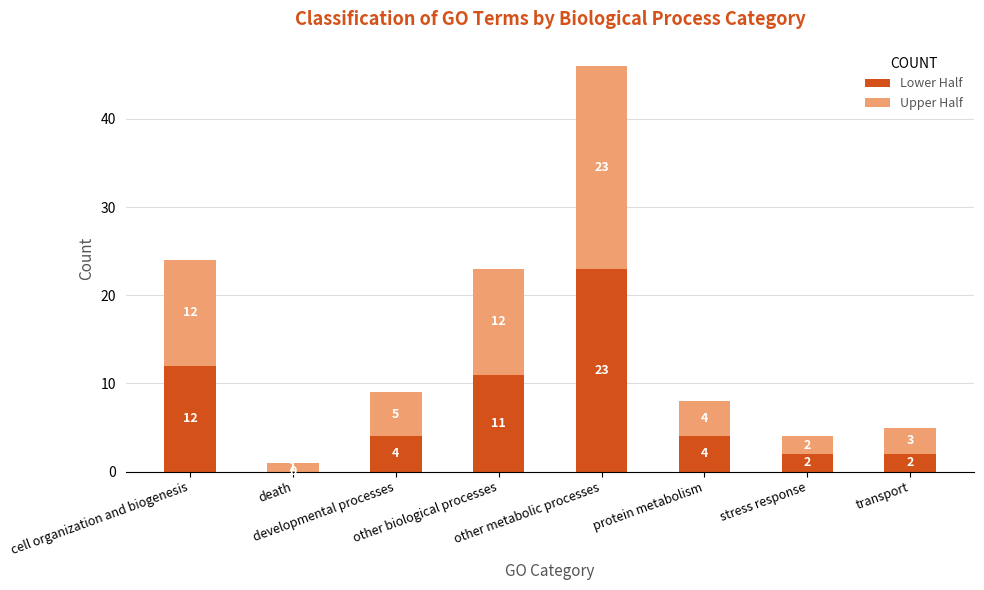

What is the total value across all series at death?

1